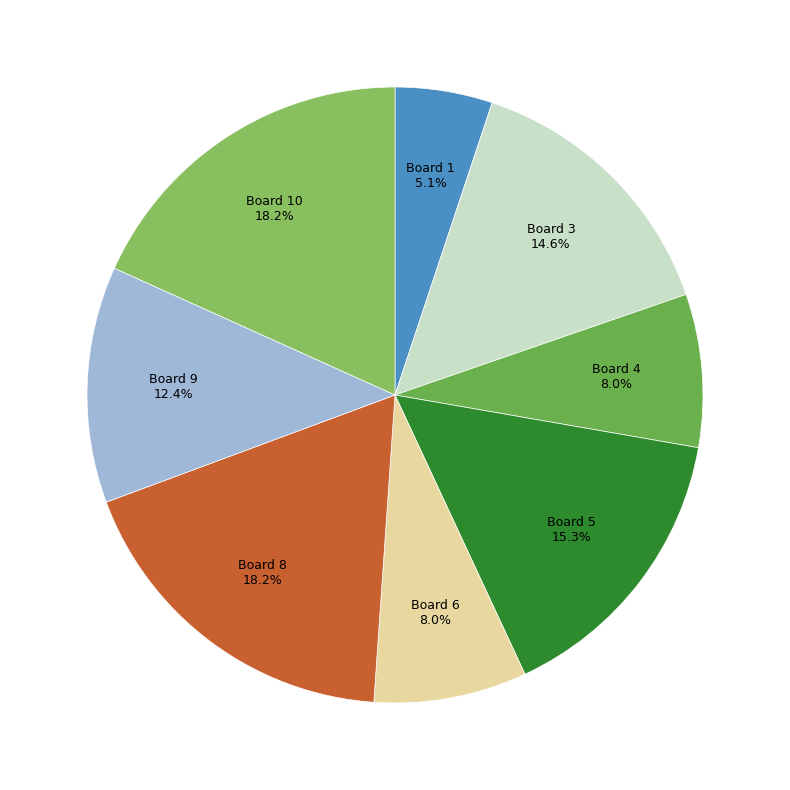

What percentage do Board 5 and Board 1 together represent?

20.4%